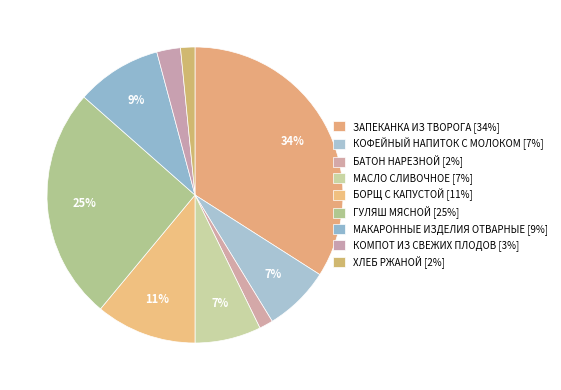

How many segments does this pie chart have?

9